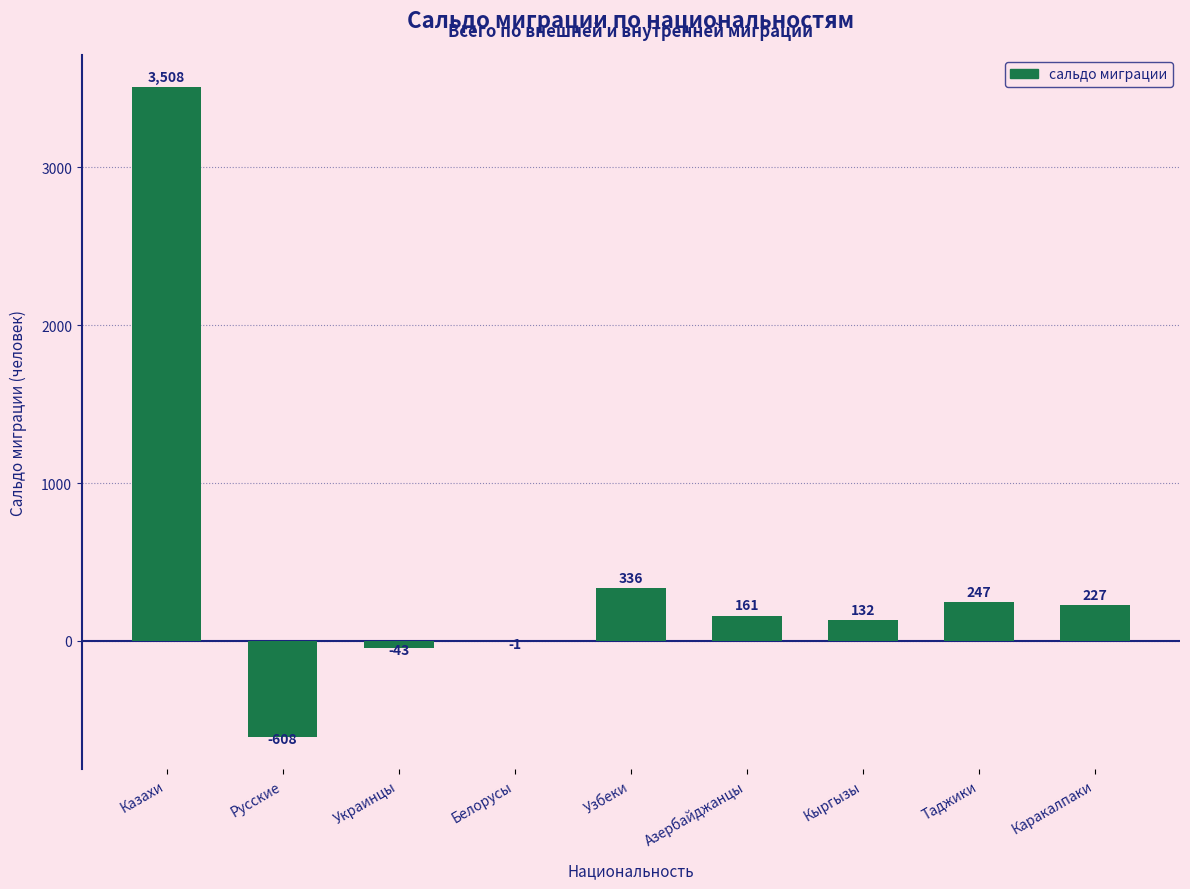

What is the sum of all values?

3959